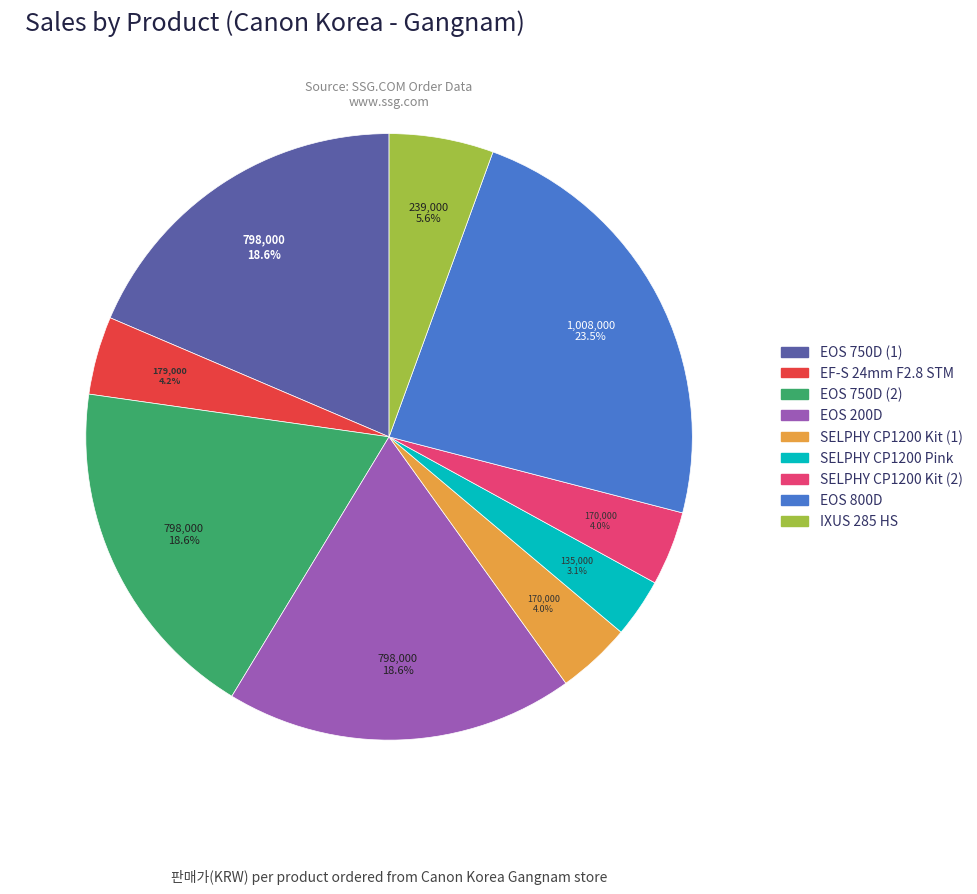

Is there any slice that represents more than half of the pie?

No